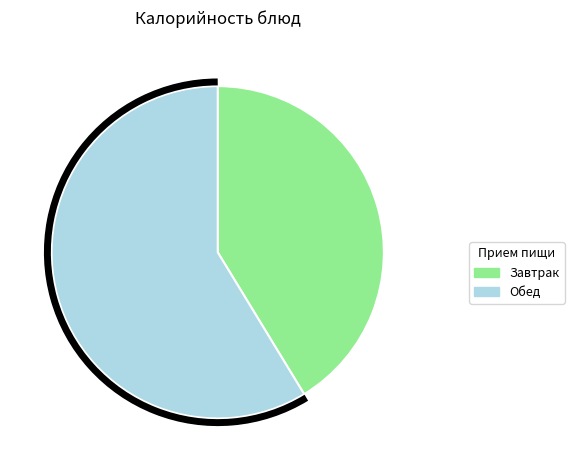

Is there a majority slice in this chart?

Yes